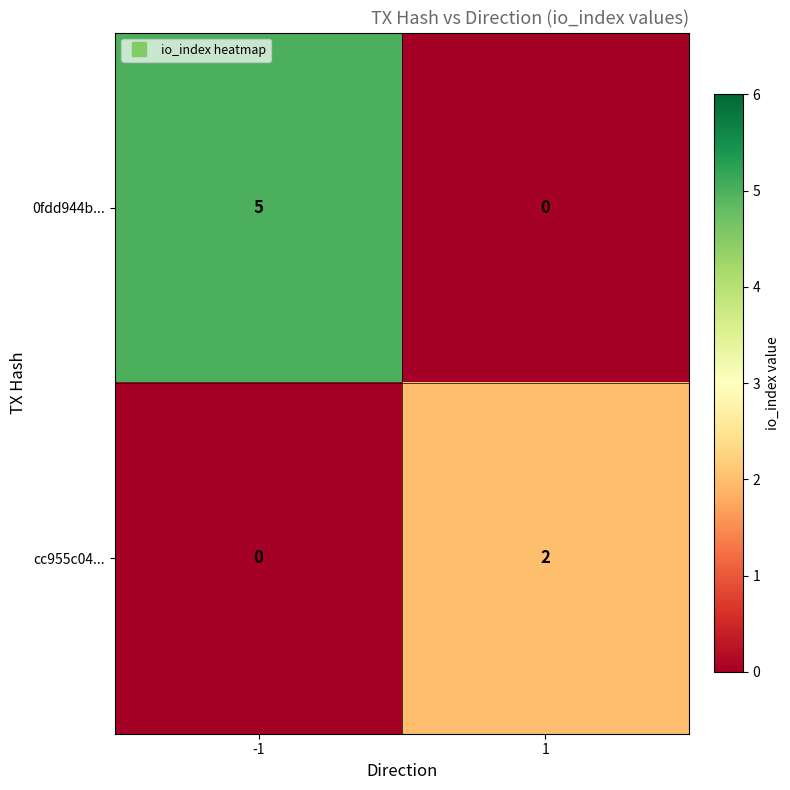

List the series in order of their peak value, highest first.

0fdd944b..., cc955c04...